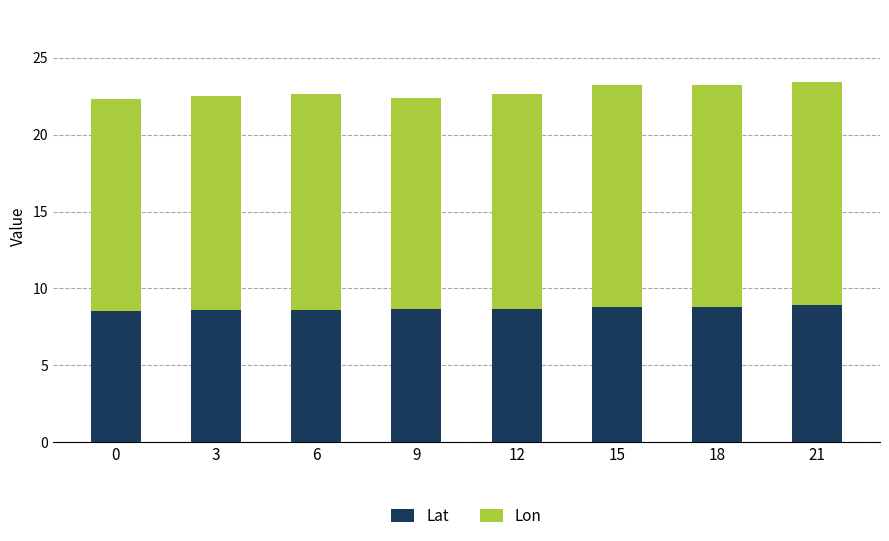

Is it true that Lat equals 3.9 at 12?

False